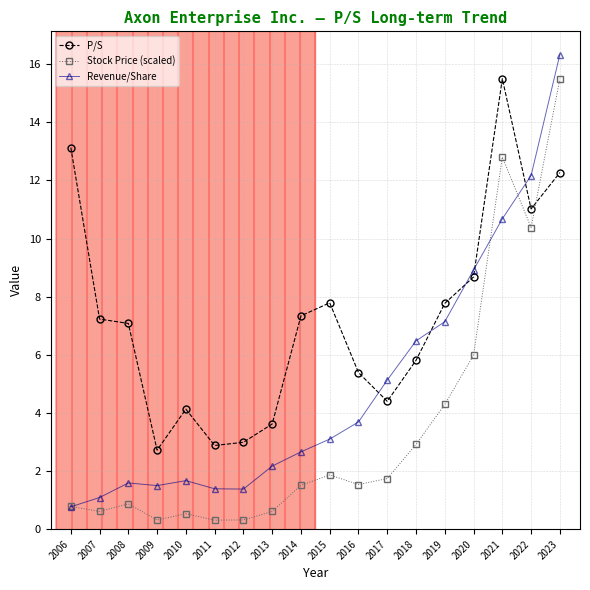

What is the average value of the Revenue/Share series?

4.9